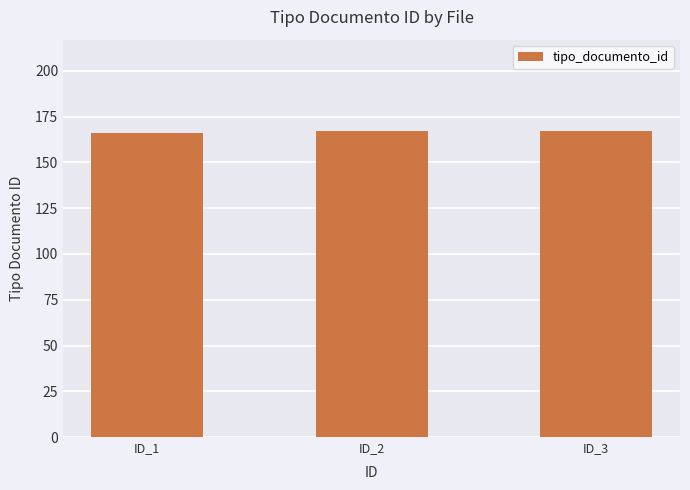

How many values are below 167?

1